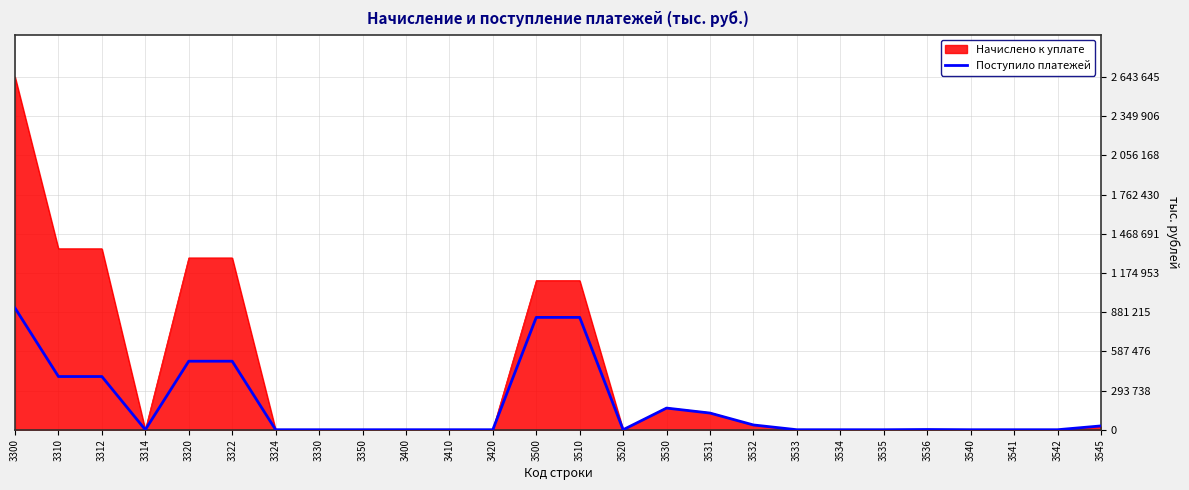

Does the chart display data point markers on the line(s)?

No